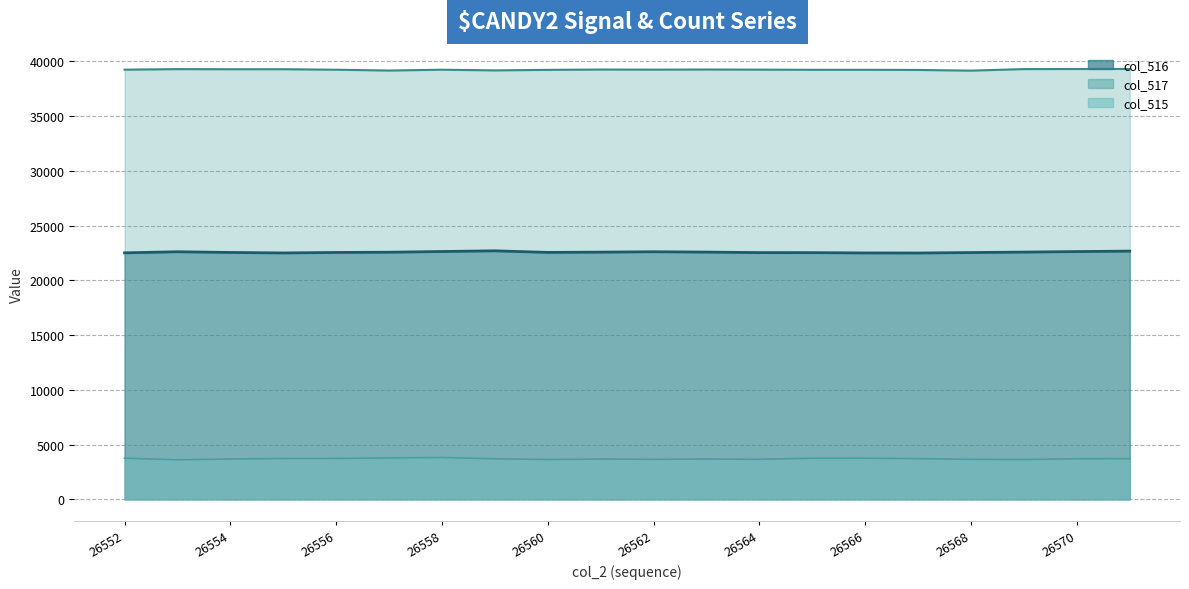

At which category is the sum across all series the highest?

26558